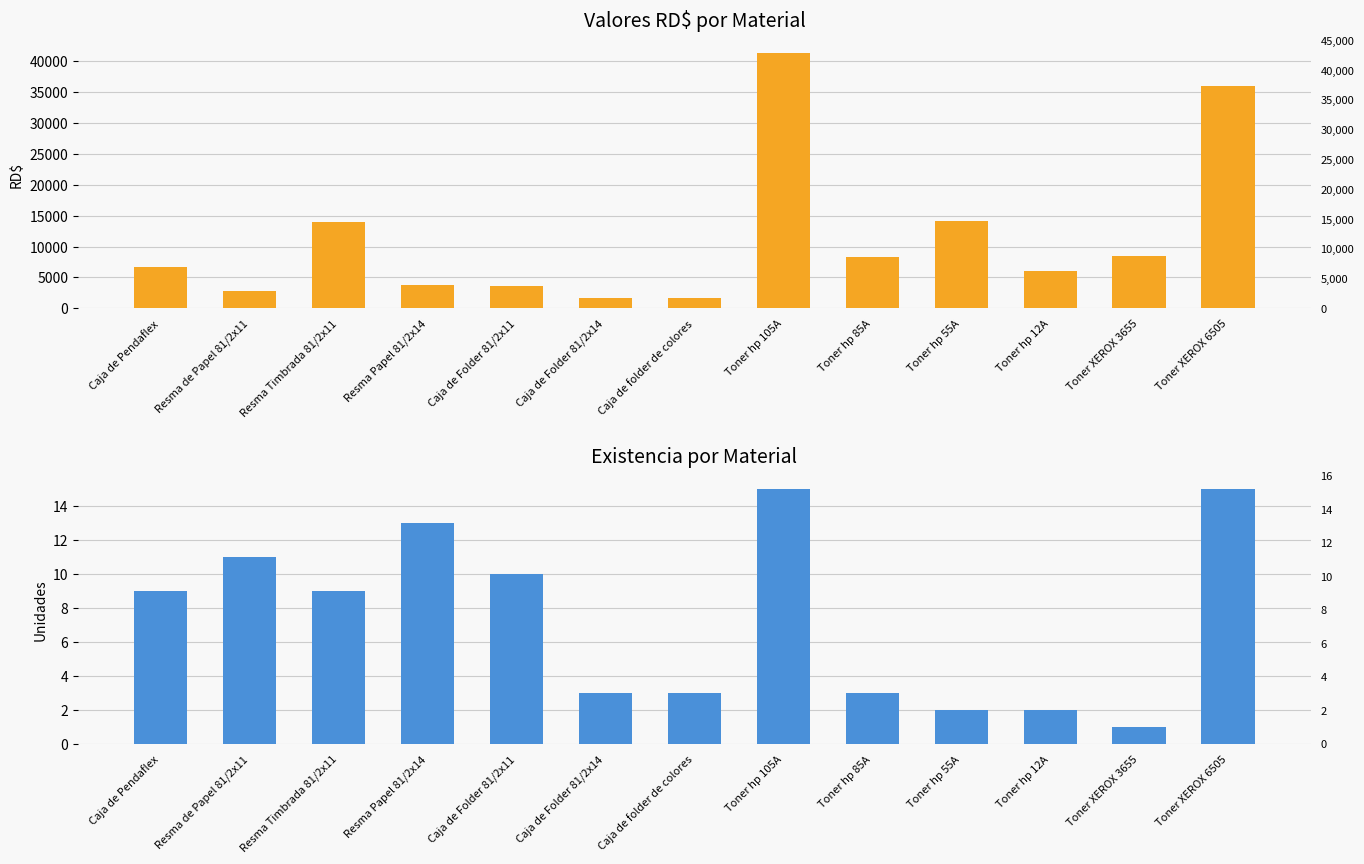

What is the label of the 5th bar from the left?

Caja de Folder 81/2x11